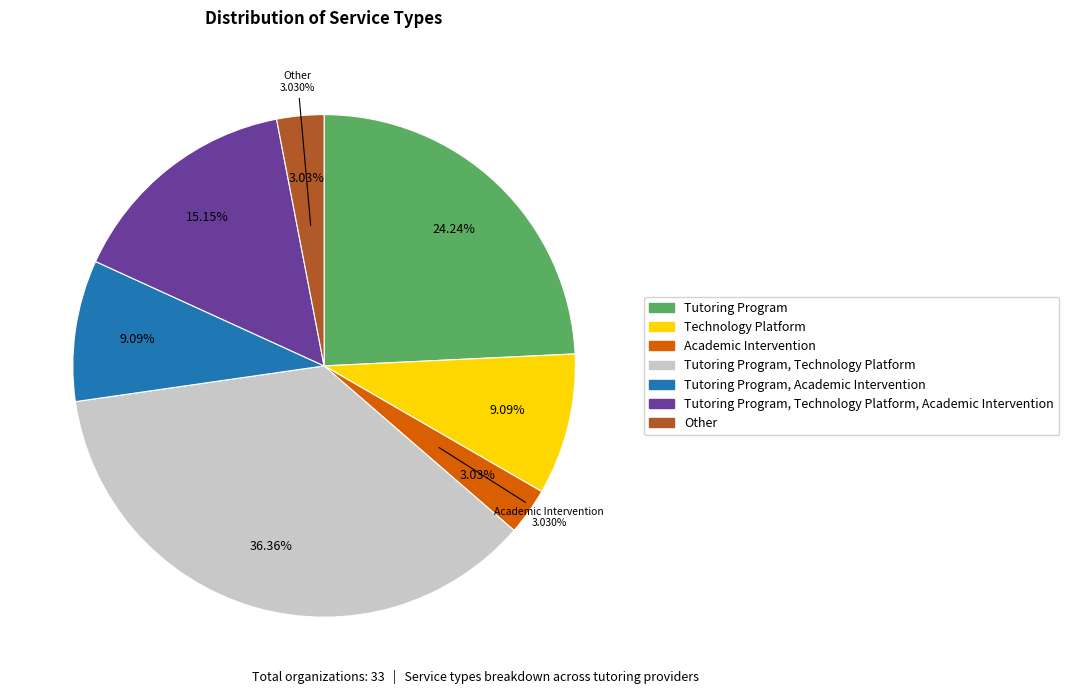

To the nearest percent, what percentage of the pie is Tutoring Program, Technology Platform?

36%